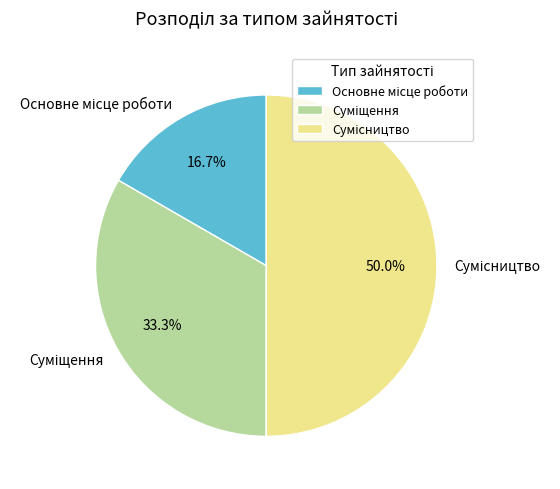

Count the number of slices in the pie.

3